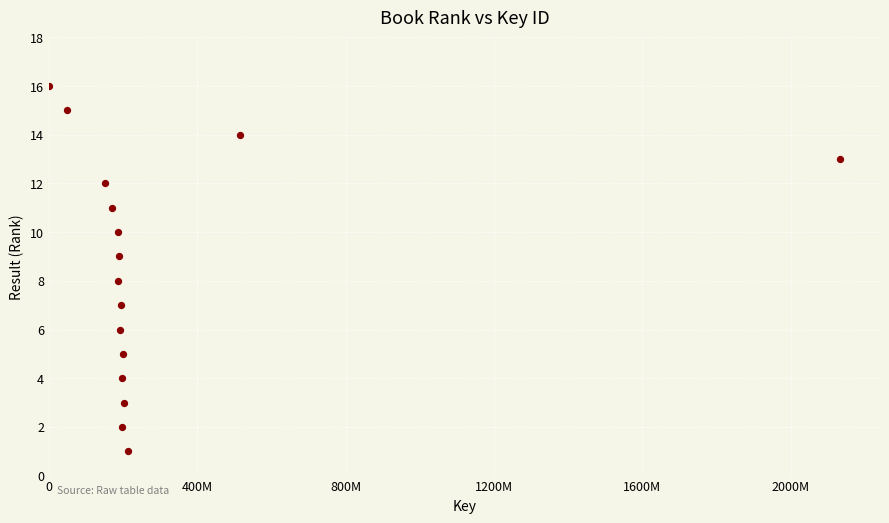

What is the range of Y values (max minus min)?

15